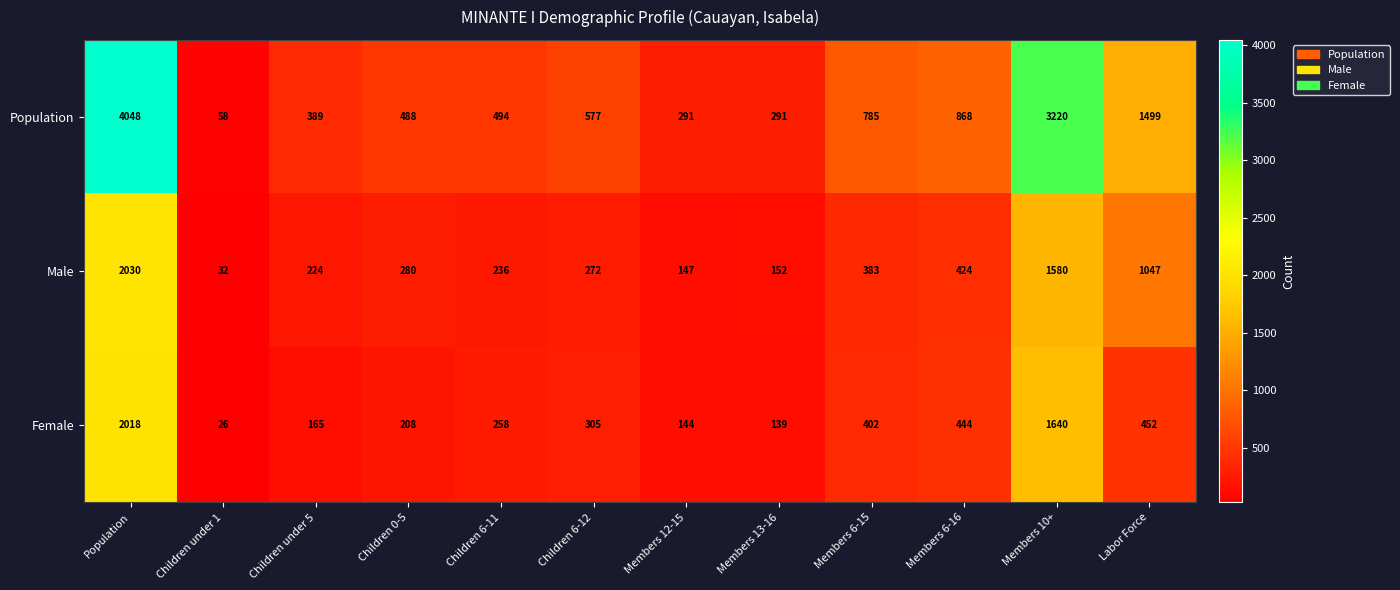

What is the difference between the Population values at Children 0-5 and Labor Force?

1011